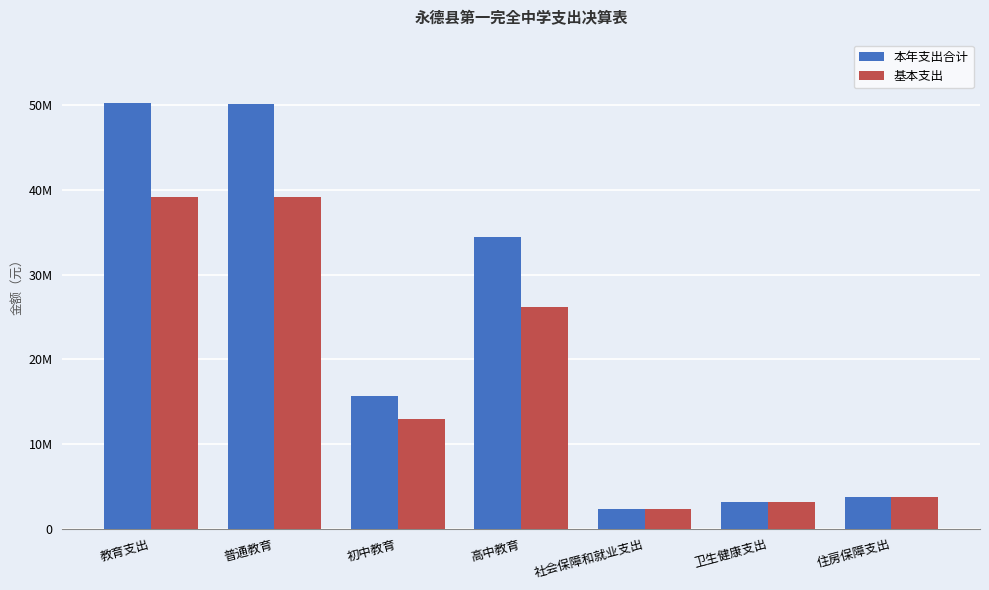

Between 教育支出 and 普通教育, which series saw the biggest shift?

本年支出合计